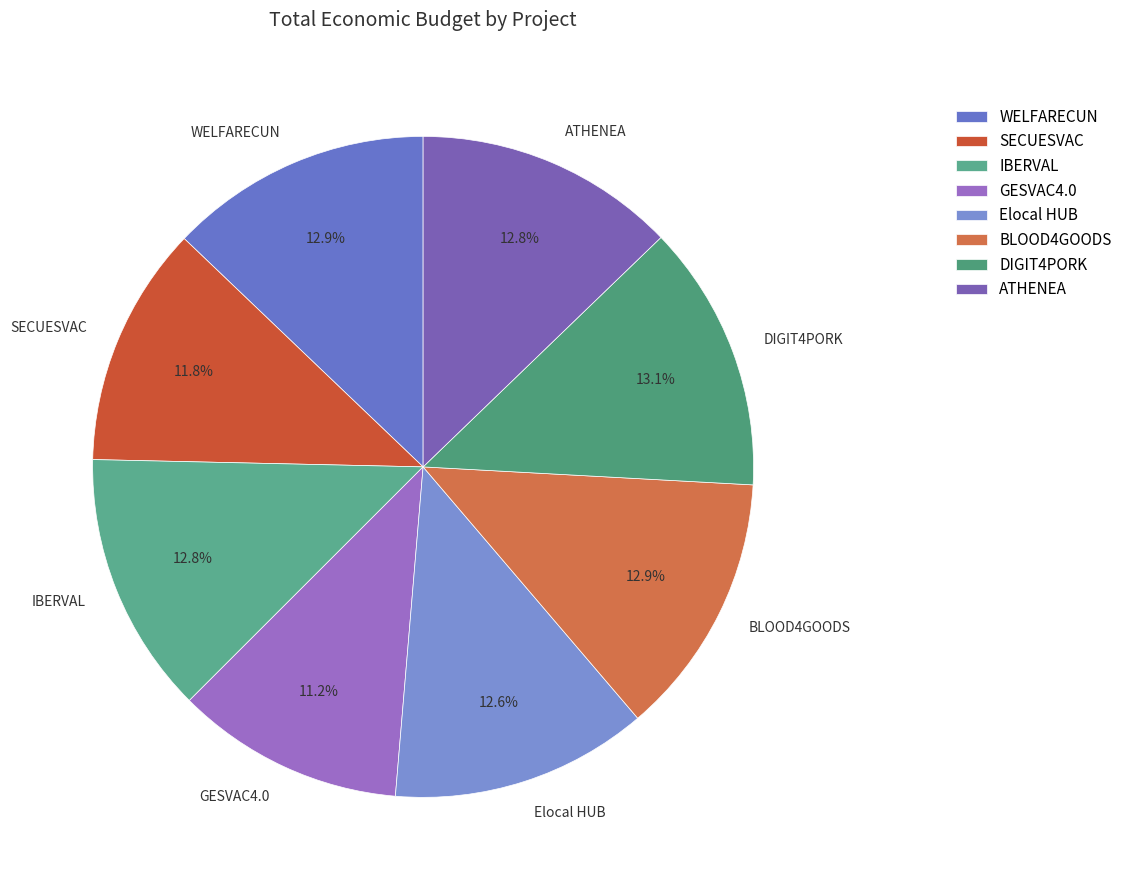

Is there any slice that represents more than half of the pie?

No